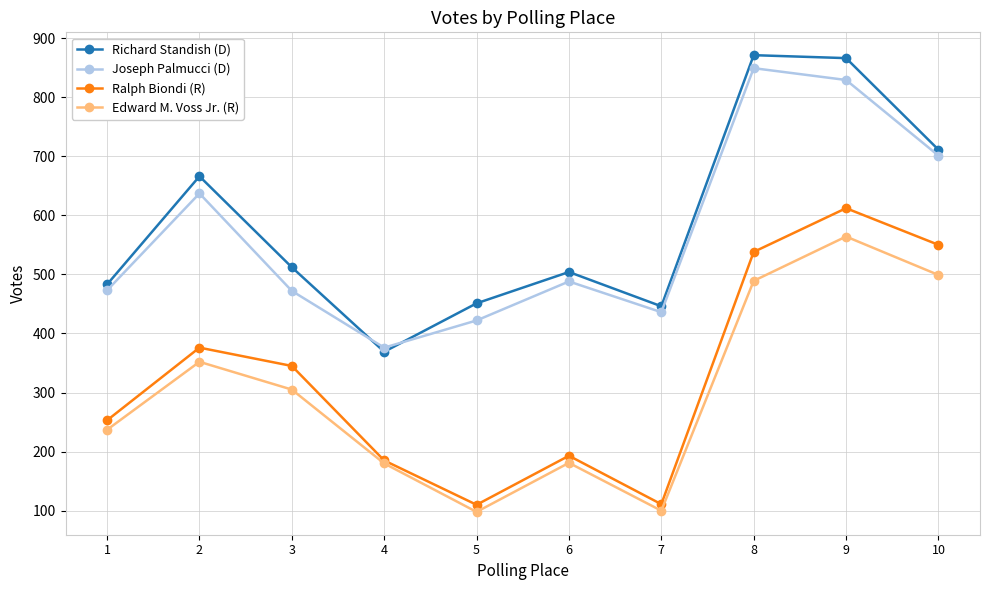

Which category has the highest value in the Edward M. Voss Jr. (R) series?

9